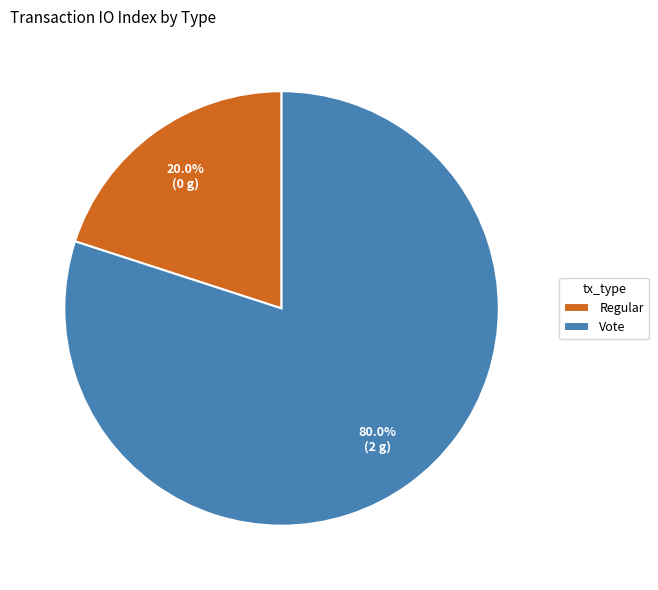

What is the total percentage of Regular and Vote?

100.0%